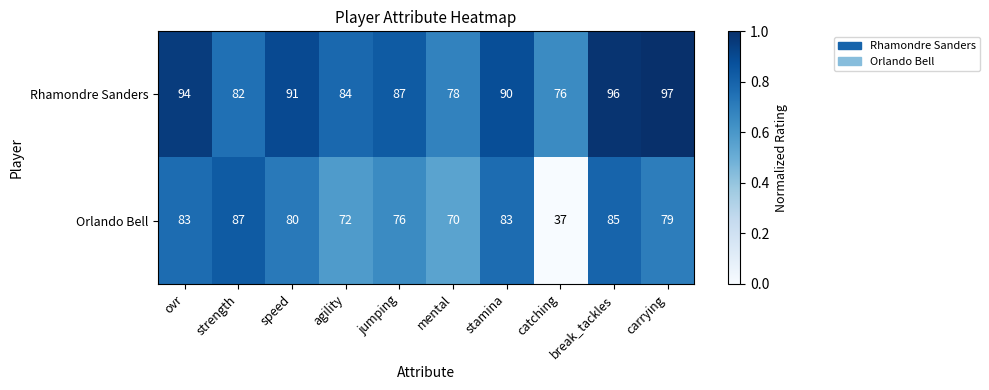

Which series has the largest total across all categories?

Rhamondre Sanders